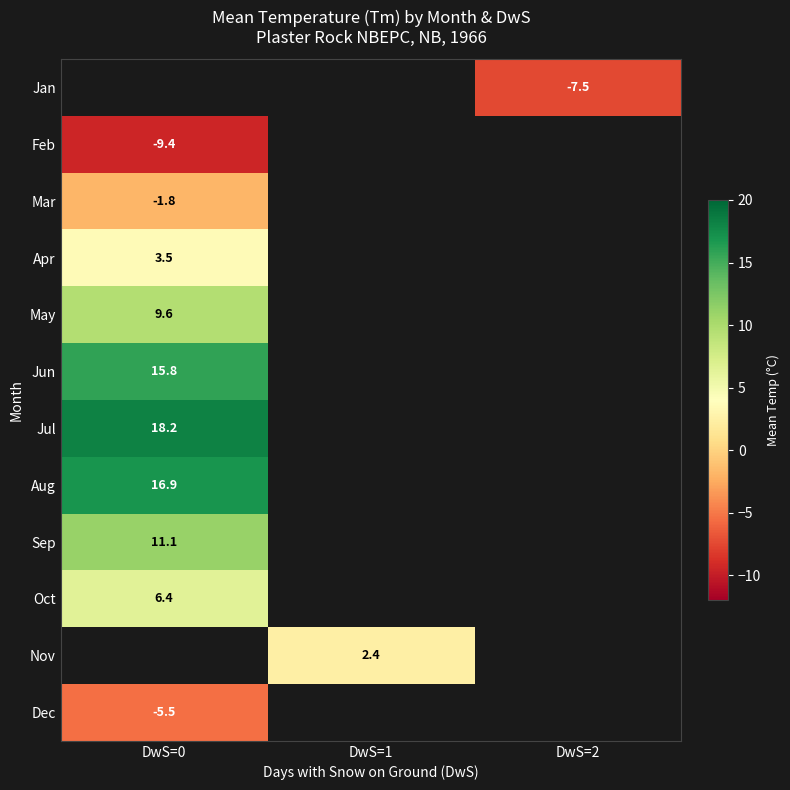

At which category does the chart reach its minimum across all series?

DwS=0